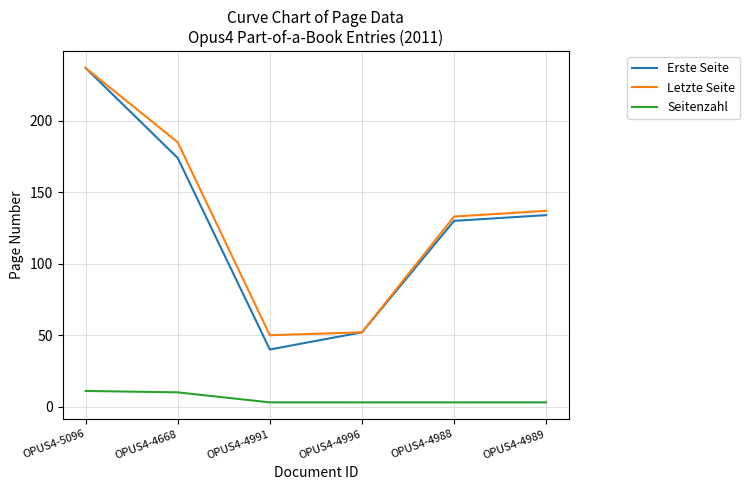

Rank the series at OPUS4-4668 from highest to lowest value.

Letzte Seite, Erste Seite, Seitenzahl